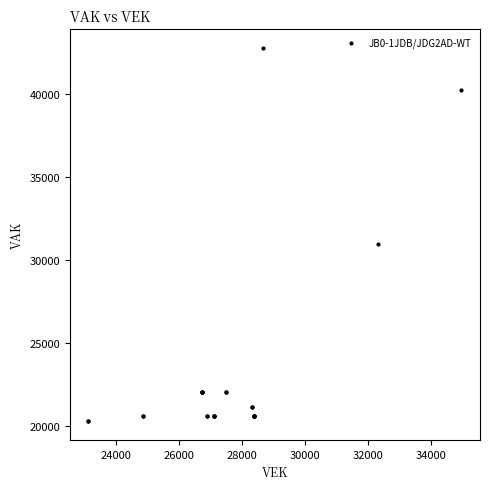

What Y value in the scatter plot is closest to 31536?

30970